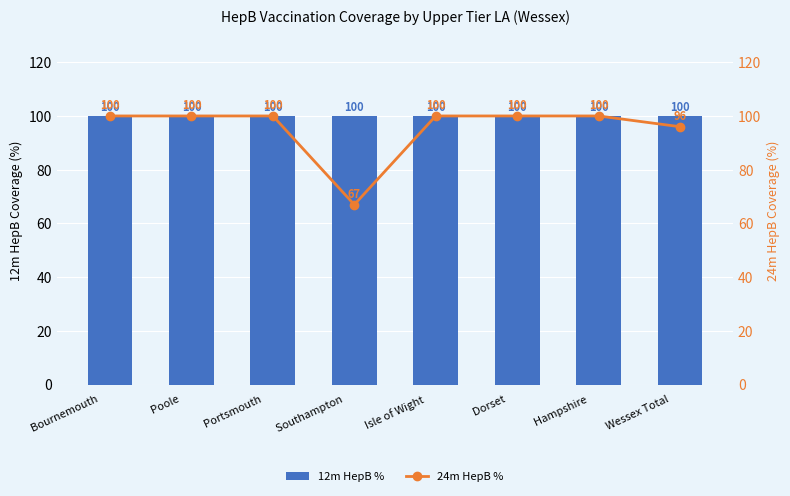

Reading left to right, extract all data points from this chart.

12m HepB %: Bournemouth　=100	Poole　=100	Portsmouth　=100	Southampton　=100	Isle of Wight　=100	Dorset　=100	Hampshire　=100	Wessex Total　=100
24m HepB %: Bournemouth　=100	Poole　=100	Portsmouth　=100	Southampton　=67	Isle of Wight　=100	Dorset　=100	Hampshire　=100	Wessex Total　=96